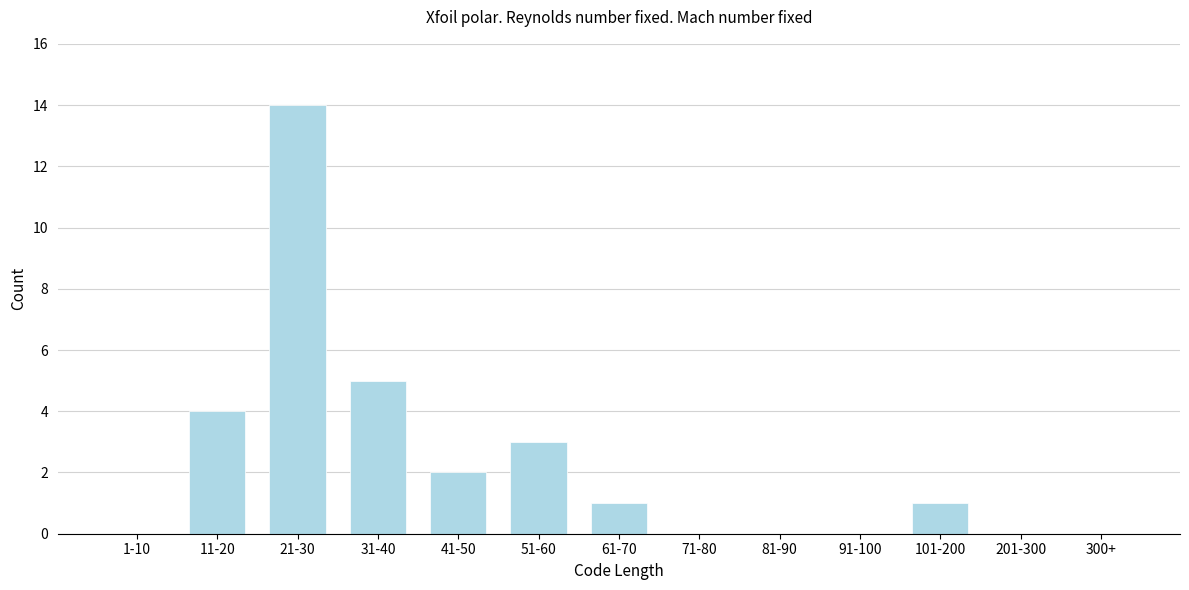

Reading left to right, transcribe all the data shown in this chart.

1-10=0	11-20=4	21-30=14	31-40=5	41-50=2	51-60=3	61-70=1	71-80=0	81-90=0	91-100=0	101-200=1	201-300=0	300+=0